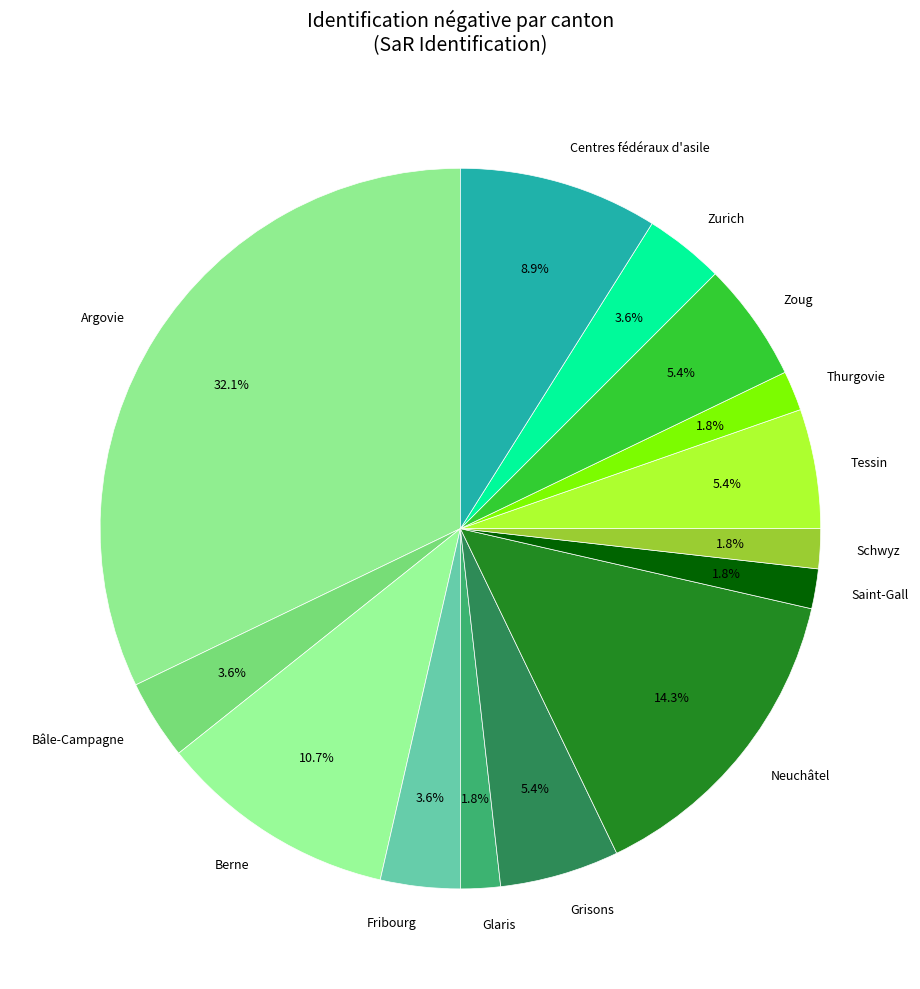

Does Saint-Gall represent more than half of the total?

No